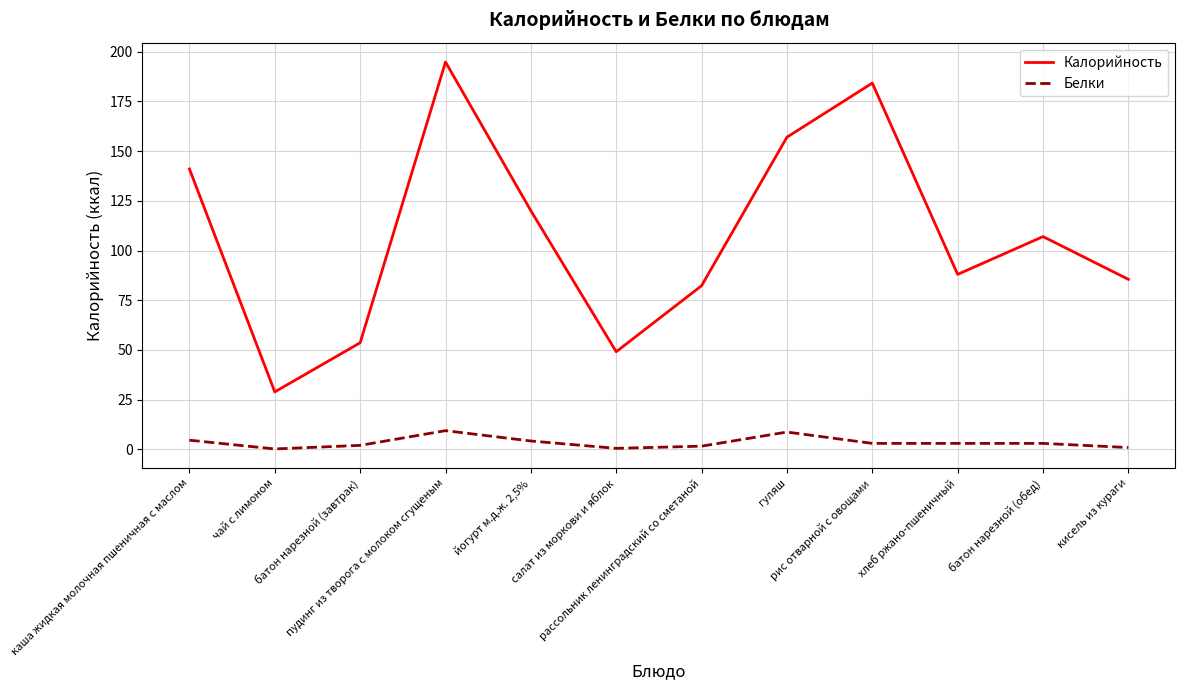

True or false: Калорийность and Белки intersect in this chart.

False